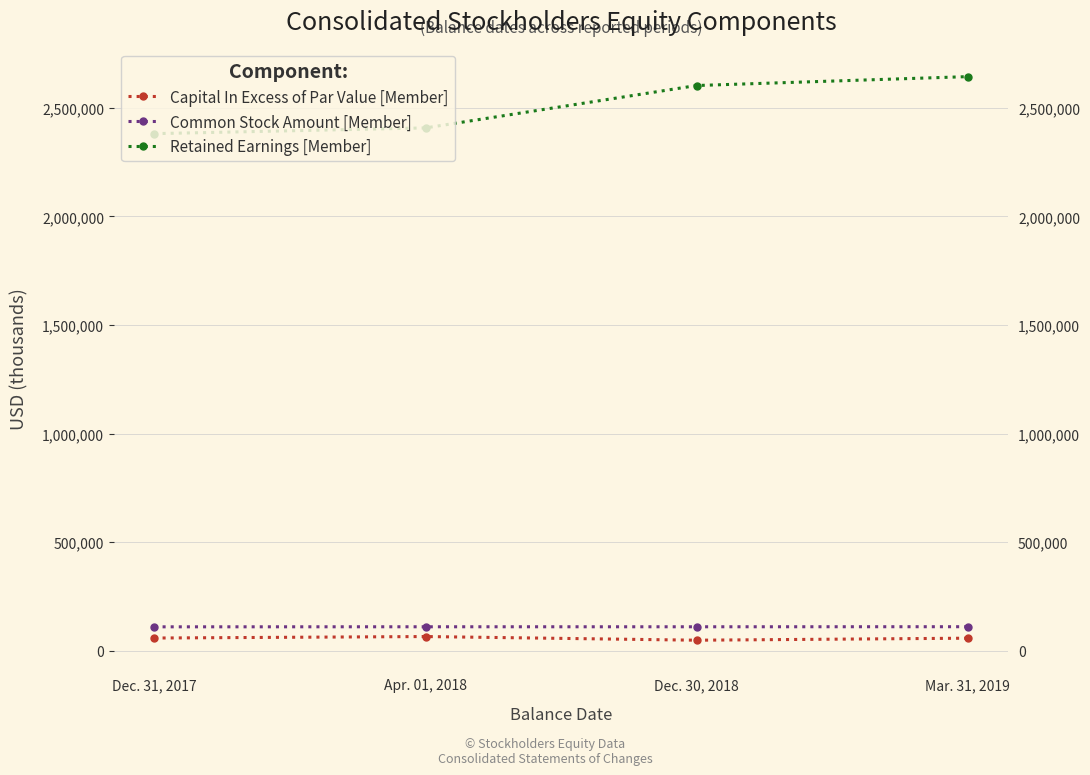

What is the sum of the Retained Earnings [Member] values at Mar. 31, 2019 and Dec. 31, 2017?

5023543